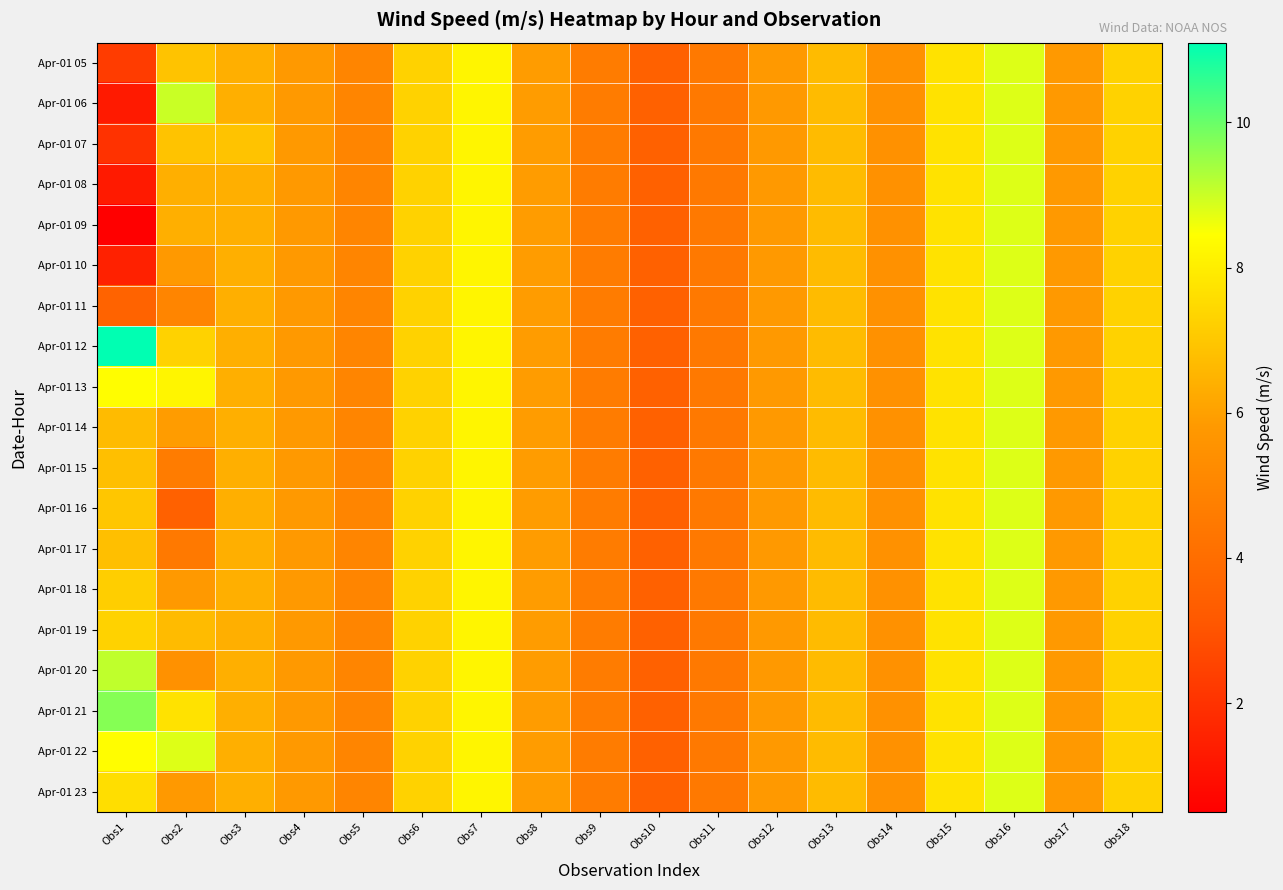

At Obs2, list the series in order from smallest to largest.

Apr-01 16, Apr-01 17, Apr-01 15, Apr-01 11, Apr-01 20, Apr-01 10, Apr-01 18, Apr-01 23, Apr-01 14, Apr-01 08, Apr-01 09, Apr-01 19, Apr-01 05, Apr-01 07, Apr-01 12, Apr-01 21, Apr-01 13, Apr-01 22, Apr-01 06